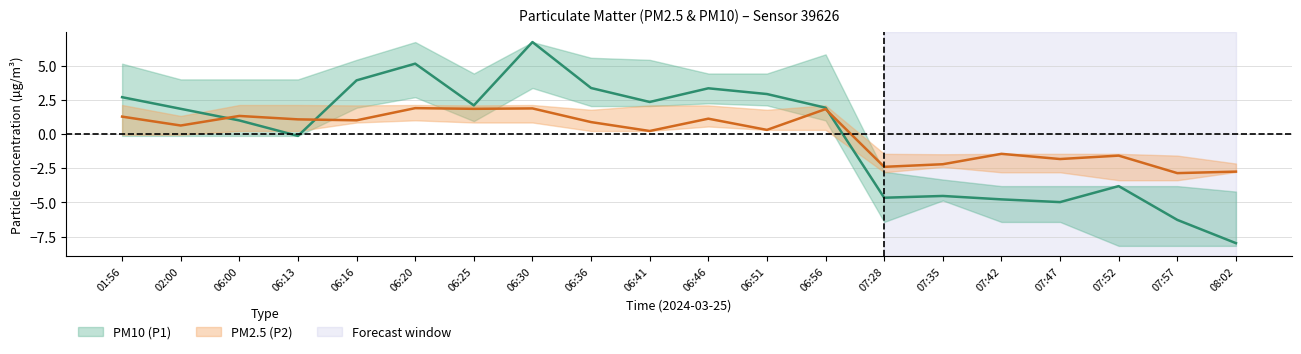

What is the difference between the second highest and second lowest values in the P1 series?

11.4